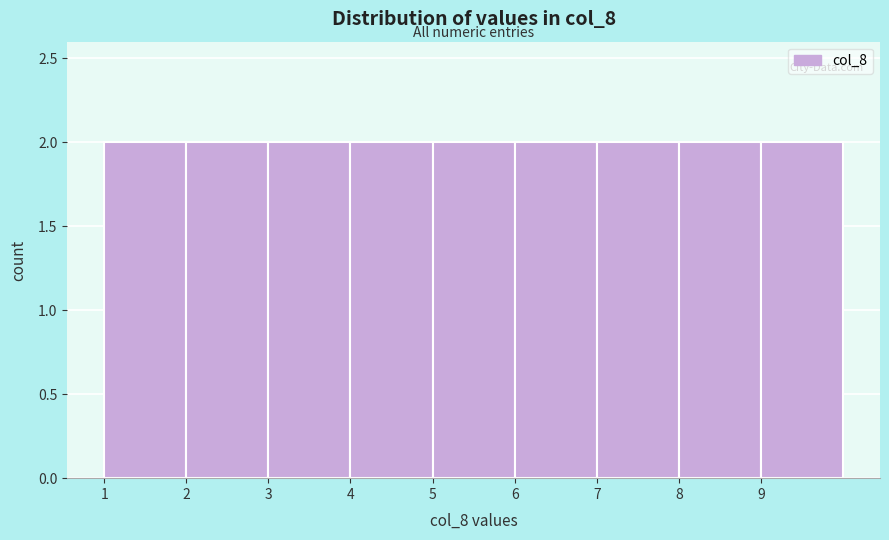

Reading left to right, list every bar in this chart as the range it spans on the x-axis followed by its height. The values are not printed on the chart, so give them approximately, as read against the axis.

1 to 2: 2
2 to 3: 2
3 to 4: 2
4 to 5: 2
5 to 6: 2
6 to 7: 2
7 to 8: 2
8 to 9: 2
9 to 10: 2